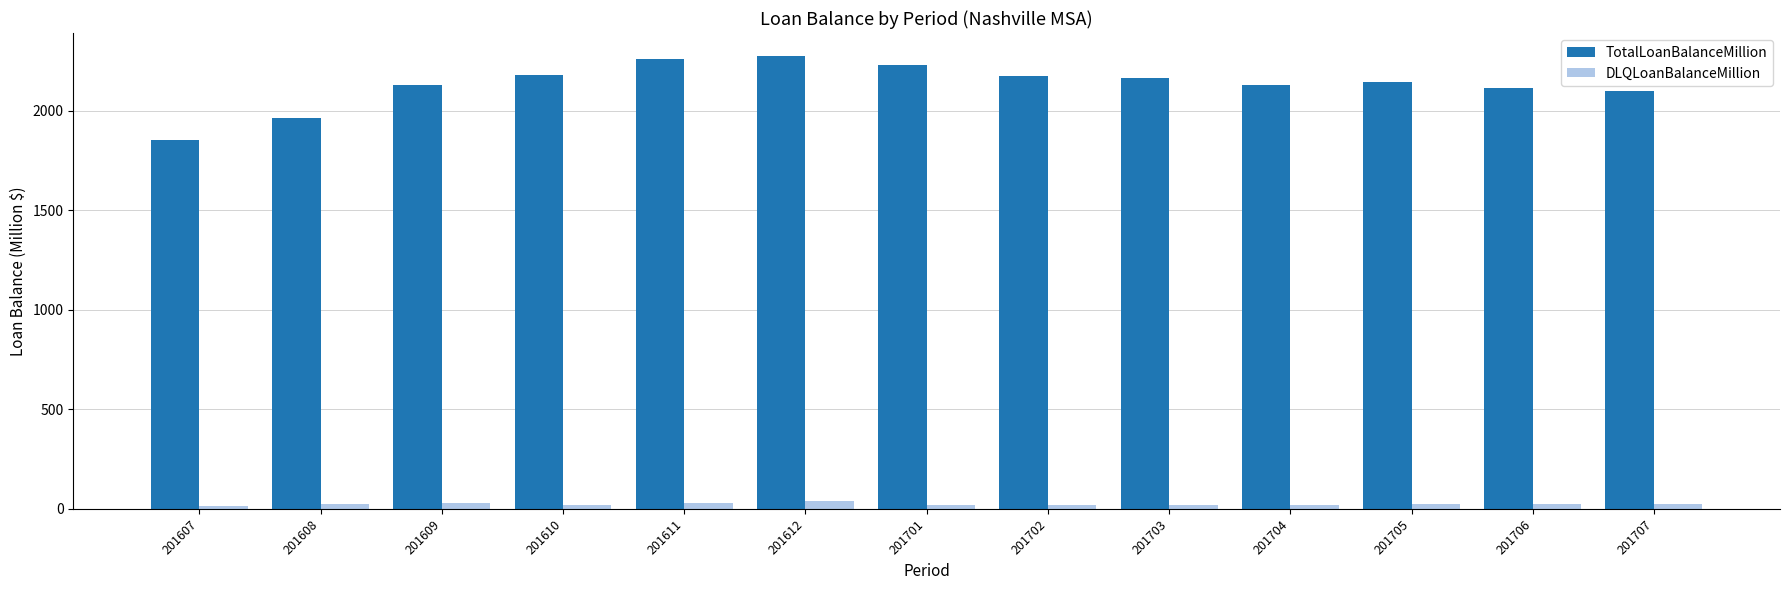

What is the sum of all TotalLoanBalanceMillion values?

27725.3